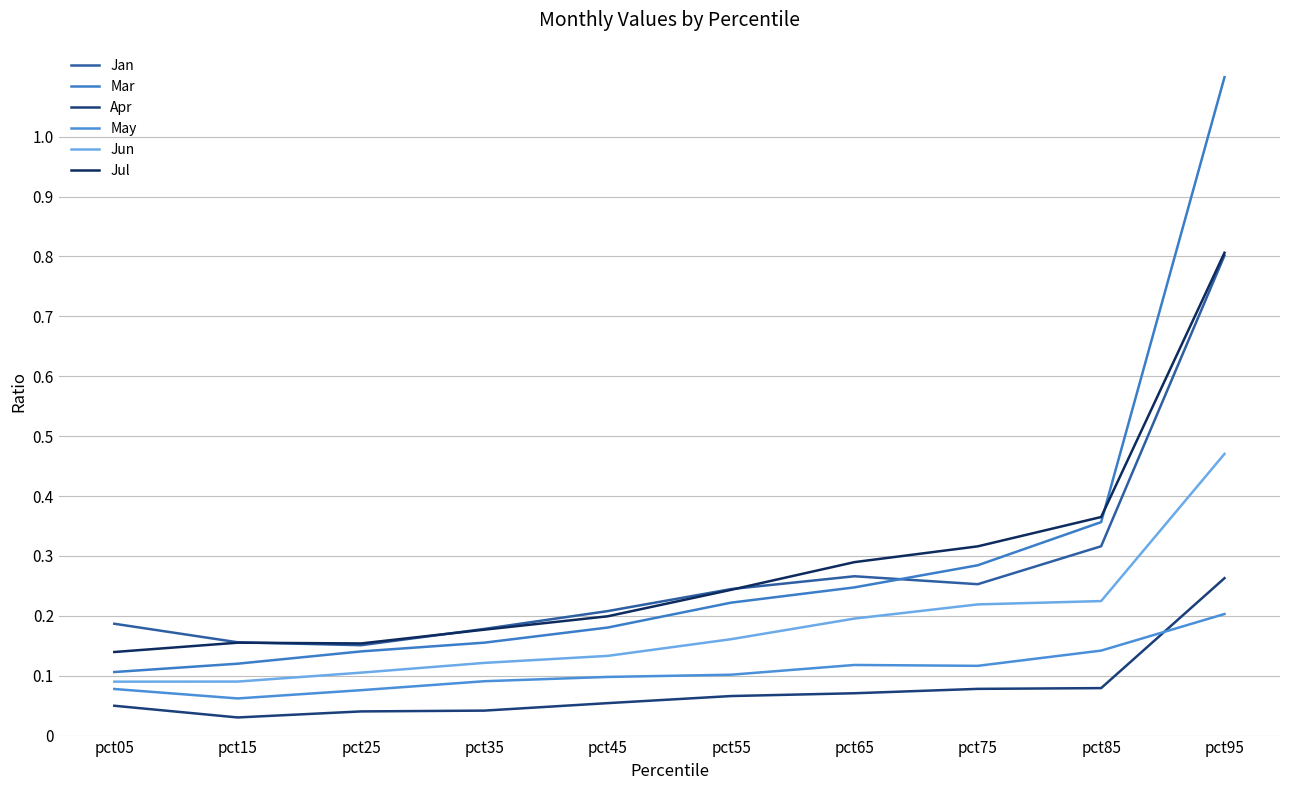

Does the chart have visible grid lines?

Yes